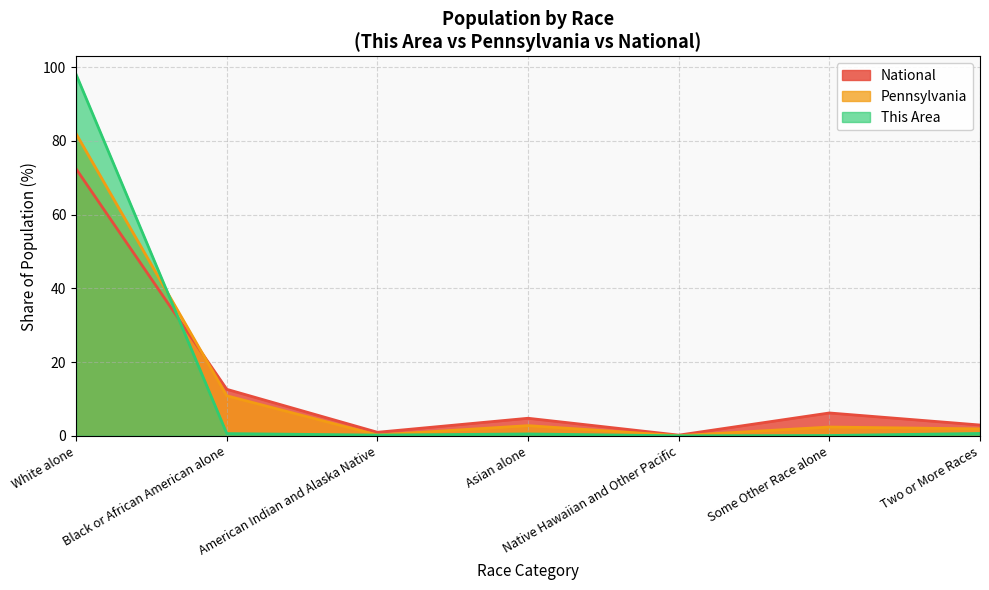

True or false: Pennsylvania and National intersect in this chart.

True